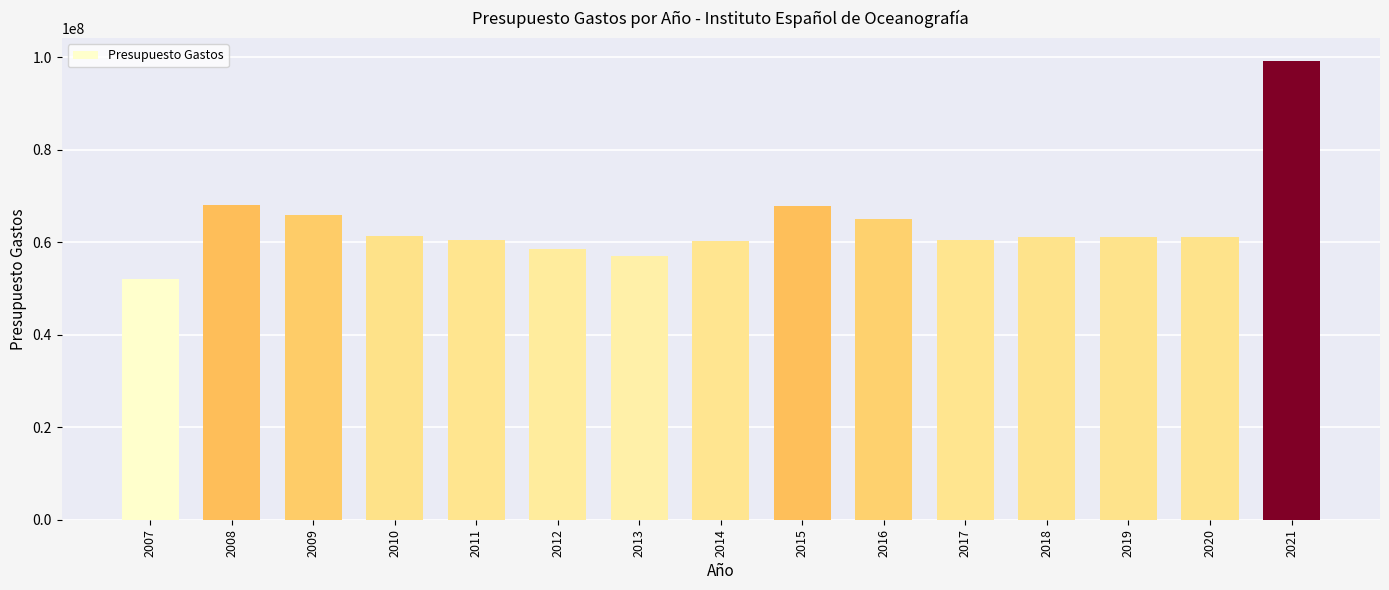

How many data points are less than 61036610?

6